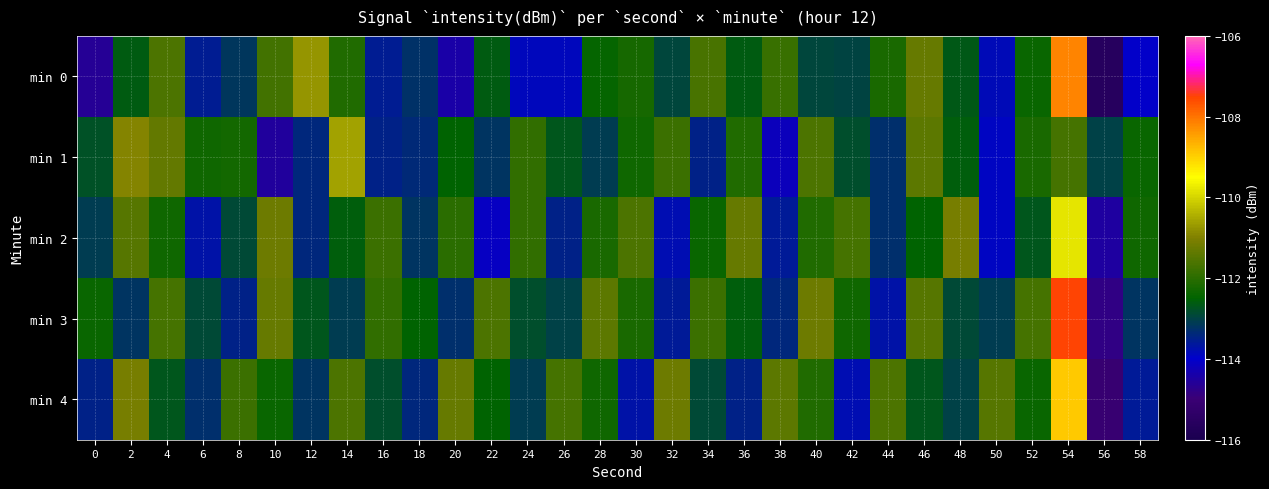

What is the total value across all series at 44?

-564.1